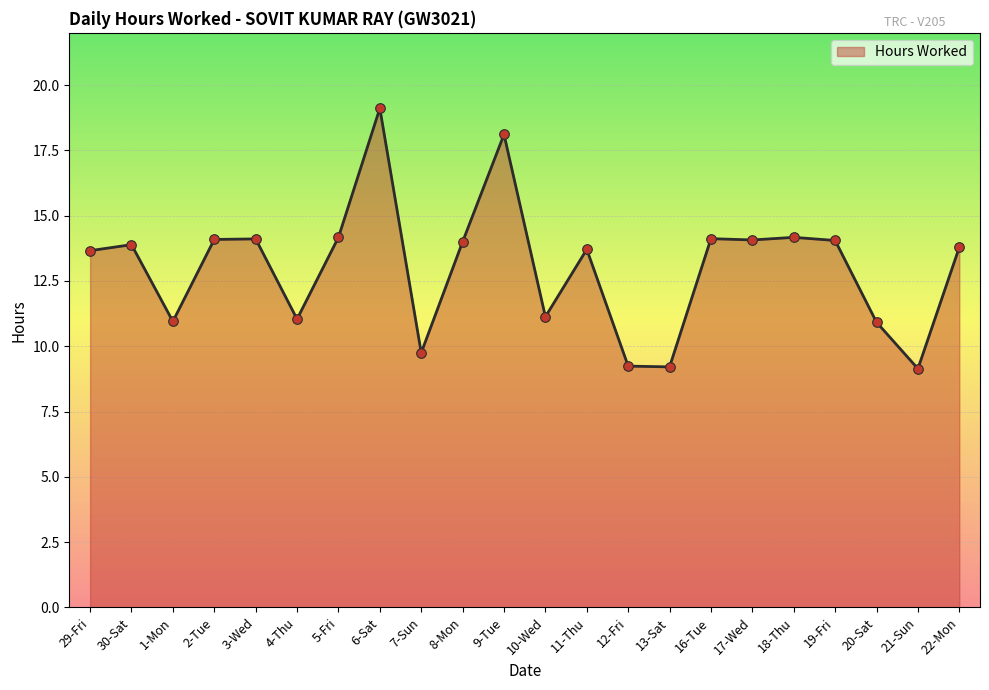

What is the change in value from 6-Sat to 7-Sun?

-9.4